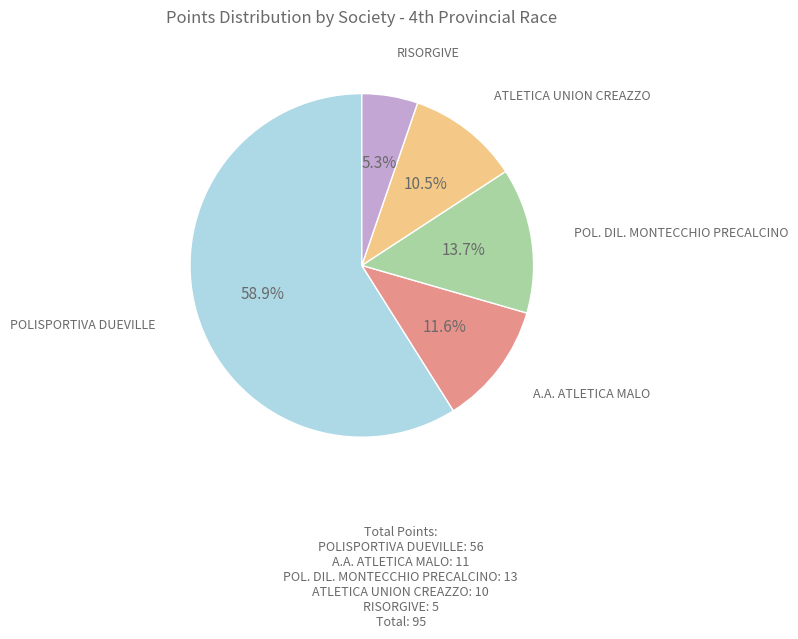

Approximately how many times larger is the value at ATLETICA UNION CREAZZO compared to POLISPORTIVA DUEVILLE?

0.2